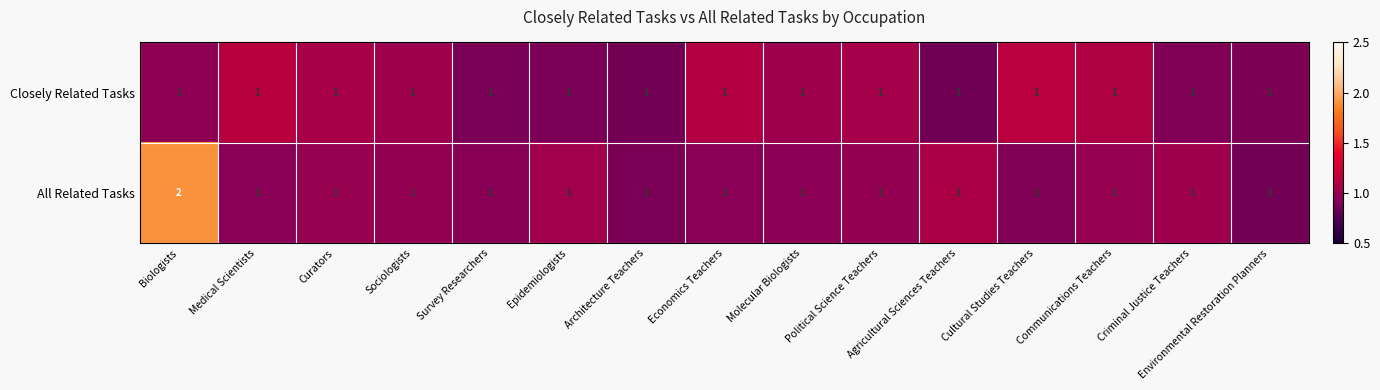

The value of Closely Related Tasks at Epidemiologists is 0. True or false?

False